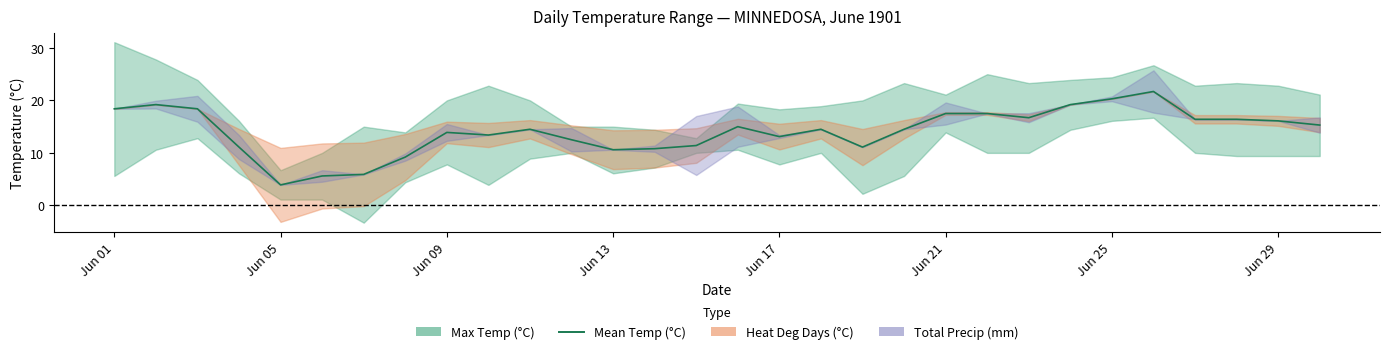

Approximately how many times larger is the value at 19 compared to 8?

1.0